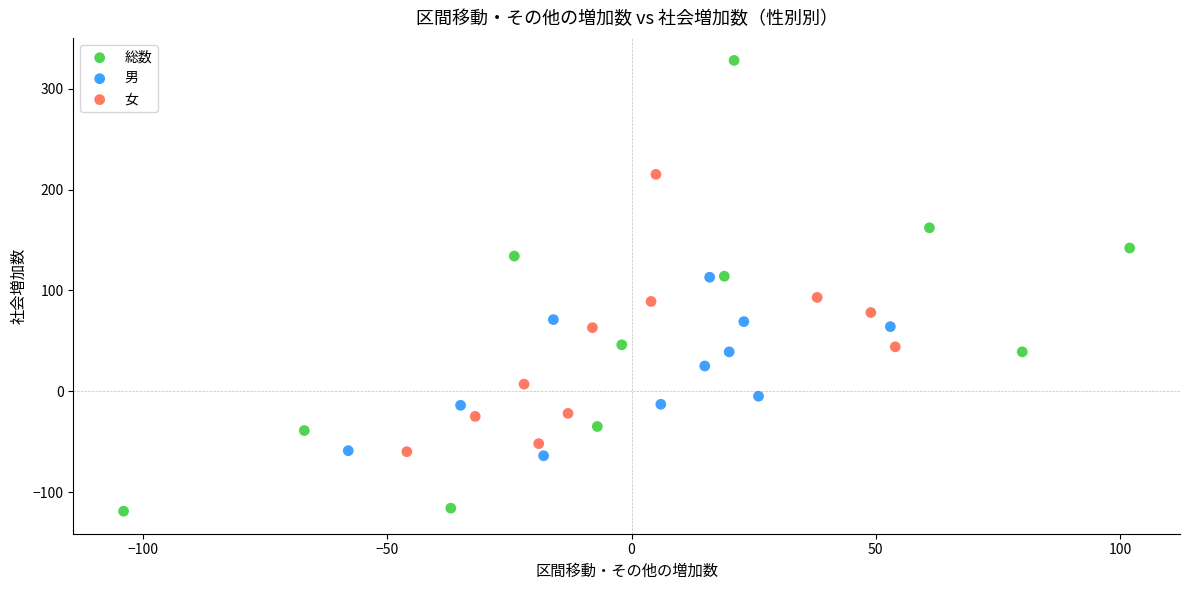

Which series reaches the minimum Y coordinate?

総数